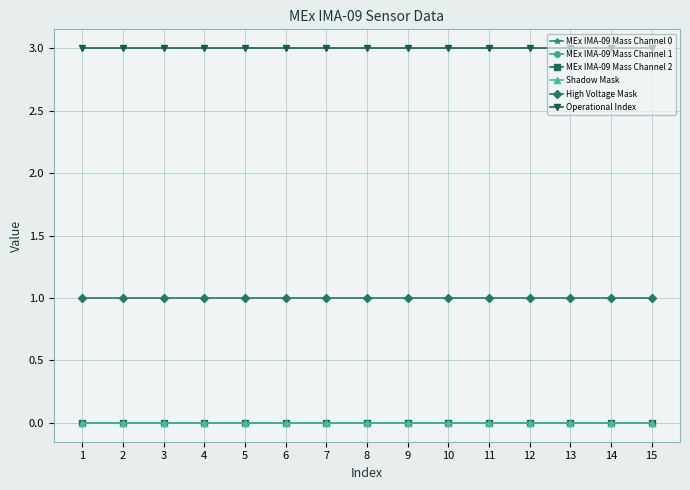

What is the total value across all series at 2?

4